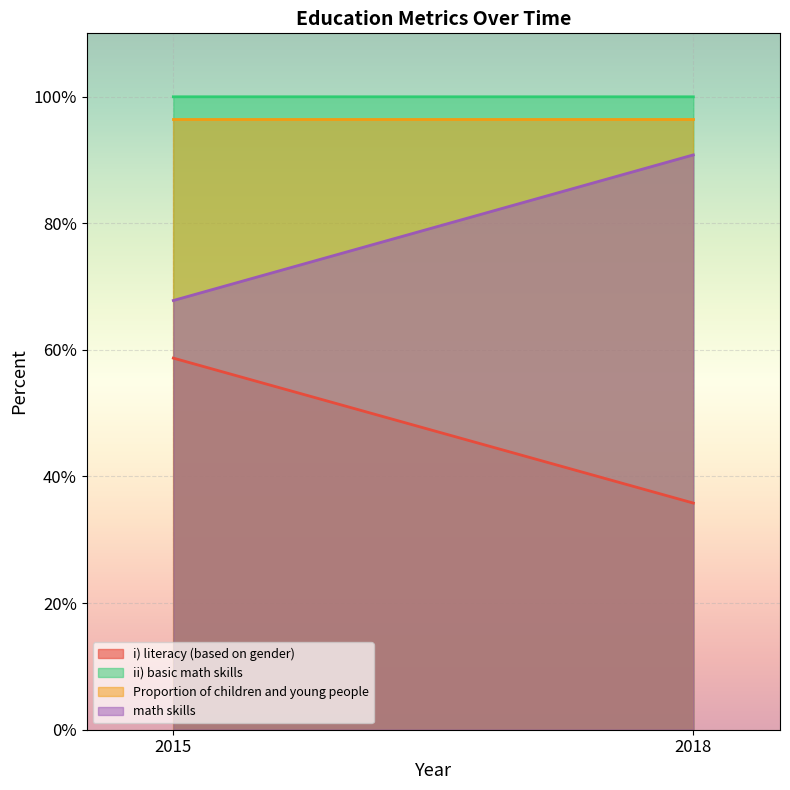

Between 2015 and 2018, which series saw the biggest shift?

math skills